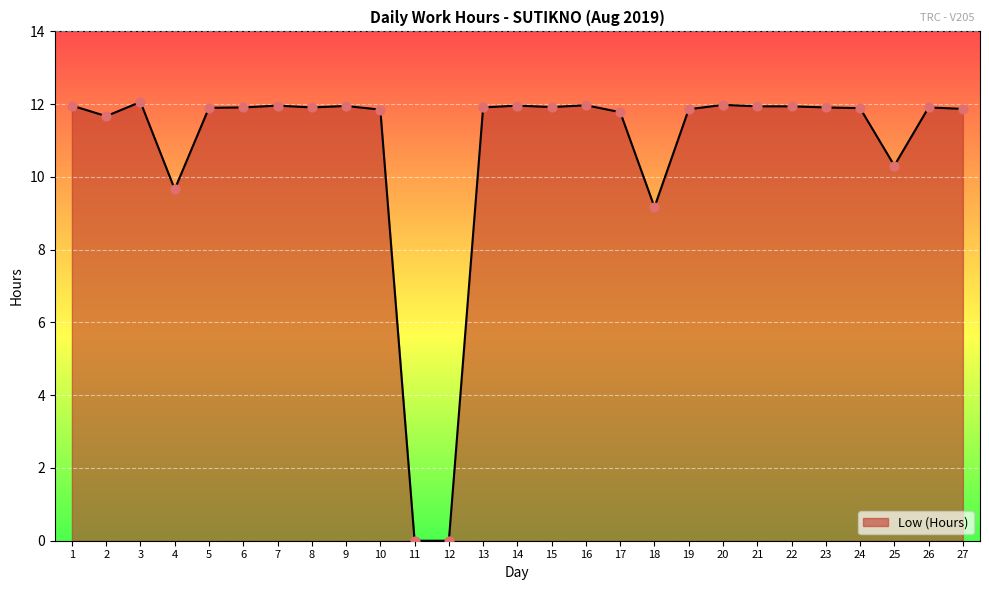

Which has a higher value, 19 or 3?

3